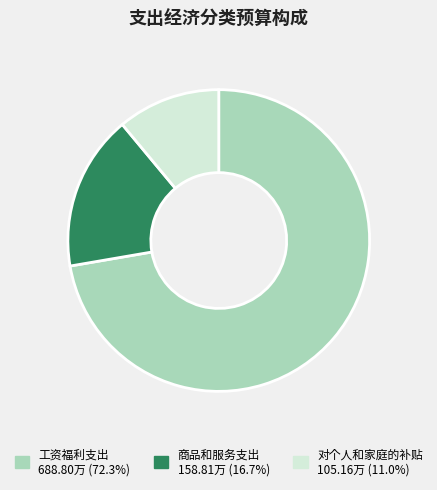

Is there a majority slice in this chart?

Yes